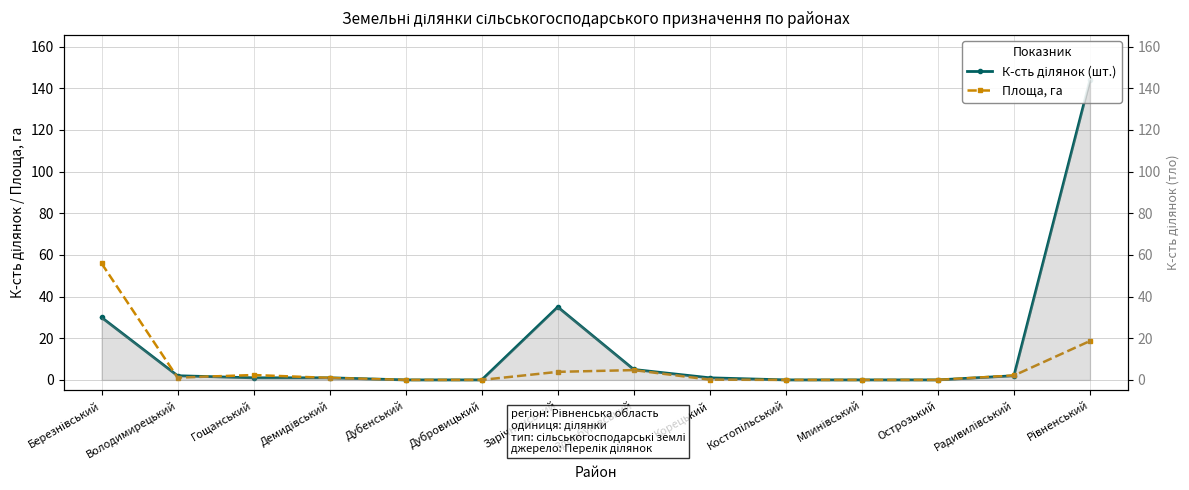

What are all the series names shown in the legend?

К-сть ділянок (шт.), Площа, га